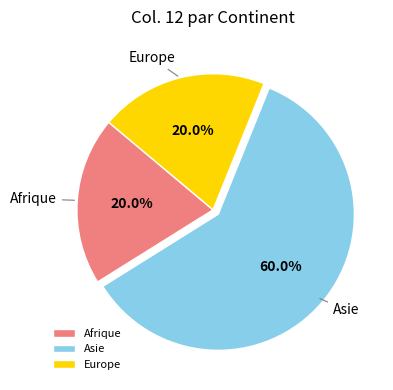

Approximately how many times larger is the value at Afrique compared to Europe?

1.0